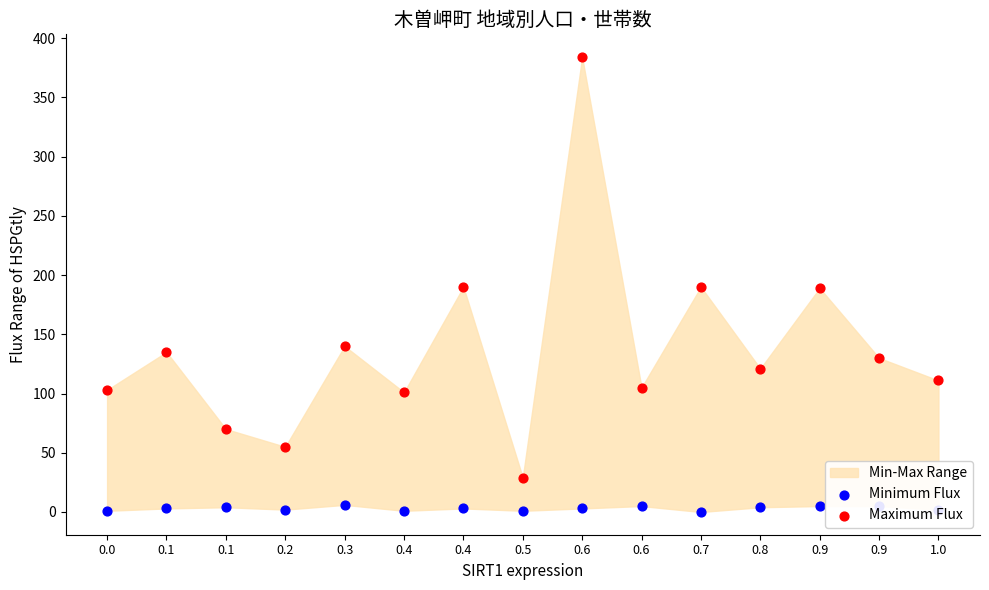

At how many categories does at least one series exceed 335?

1